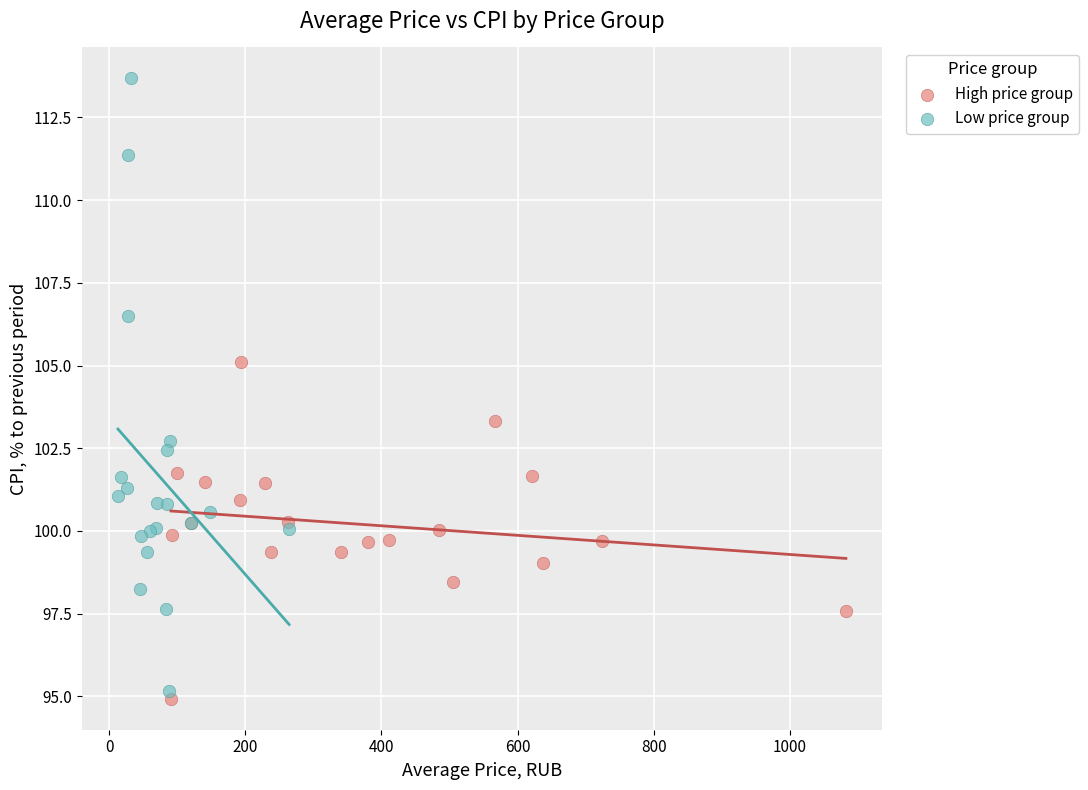

Which series has the largest Y range (max minus min)?

Low price group